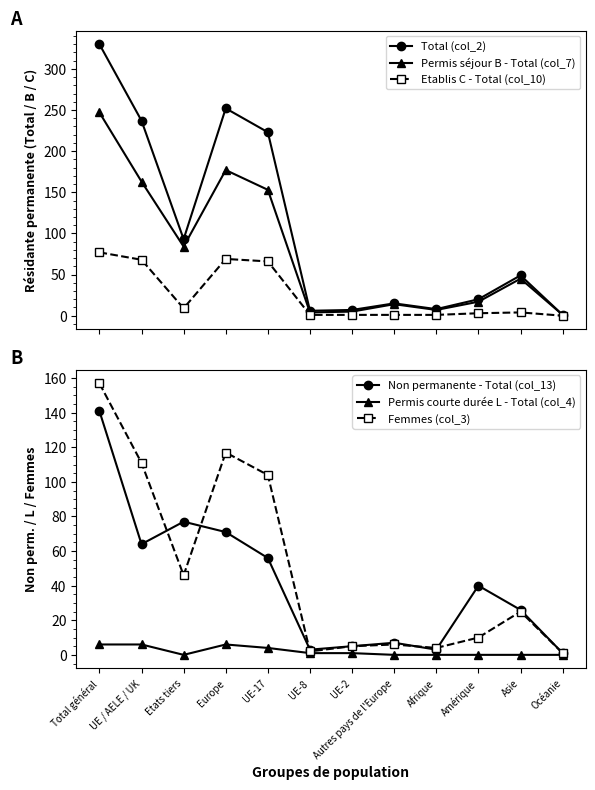

What is the average value of the Non permanente - Total (col_13) series?

41